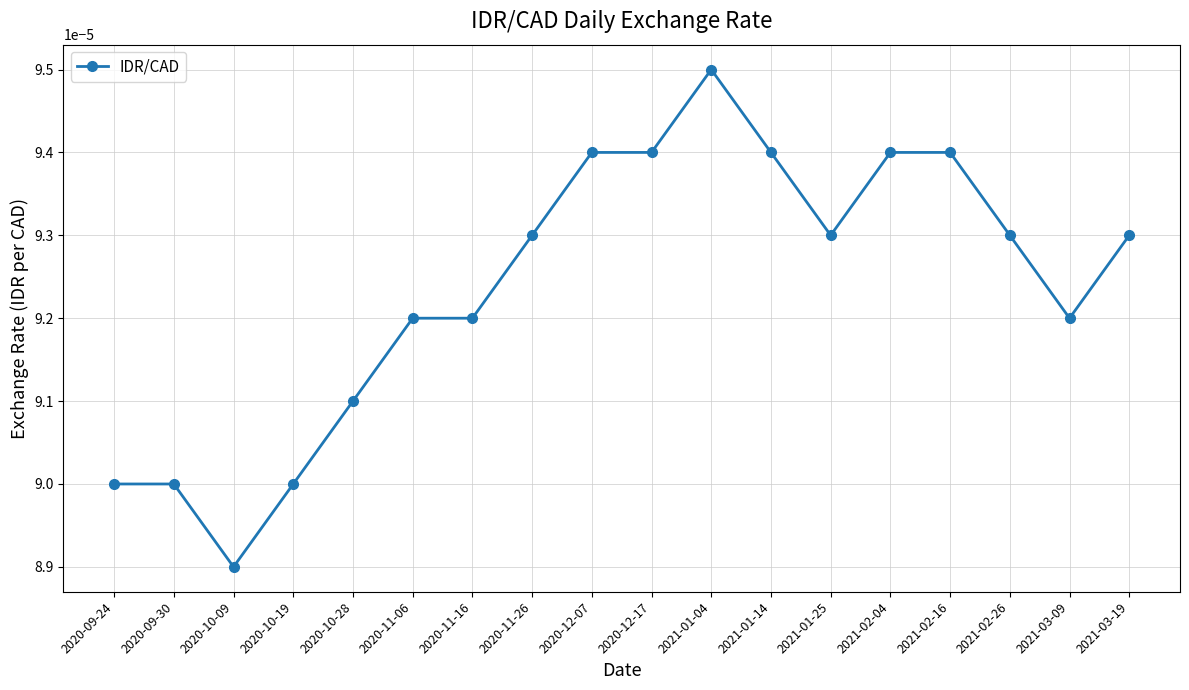

What is the label of the 16th point from the left?

2021-02-26